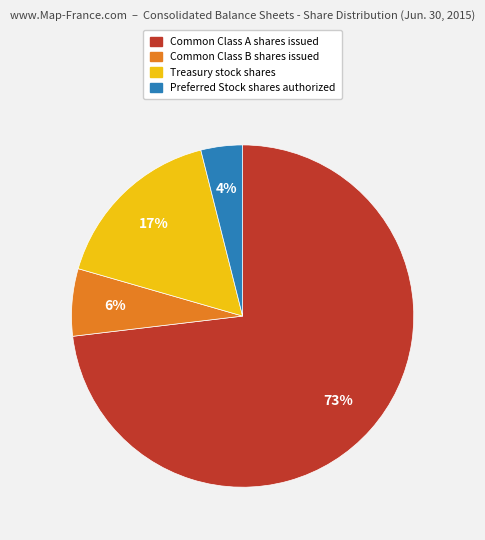

How many slices are in this pie chart?

4